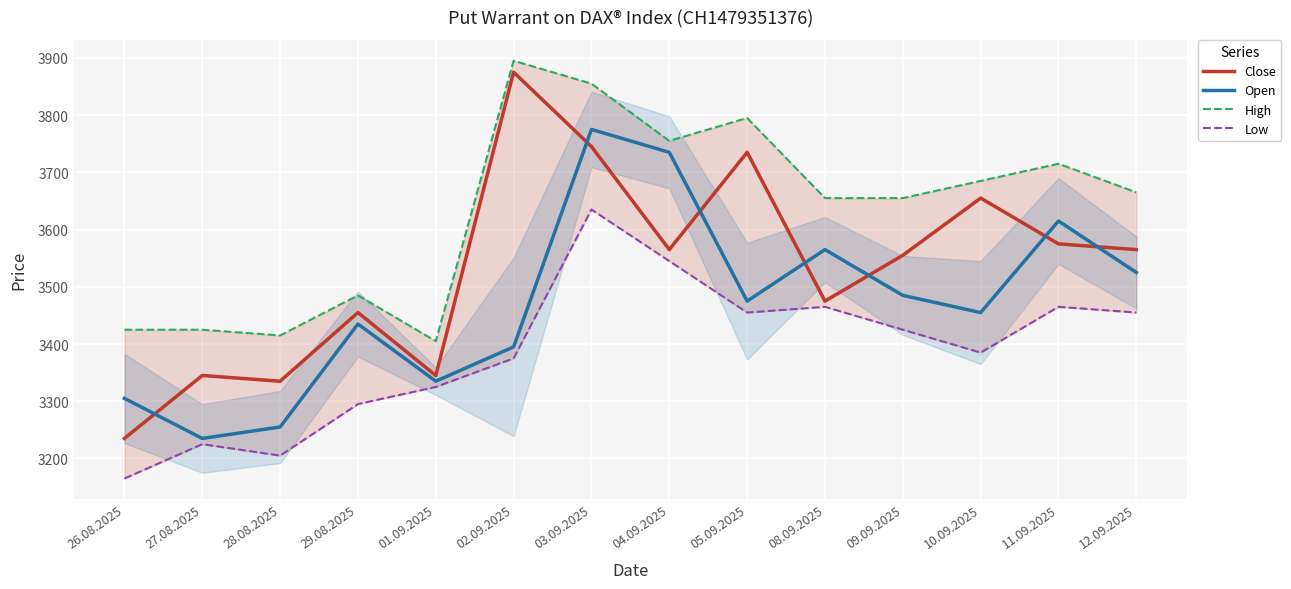

At which category is the sum across all series the highest?

03.09.2025